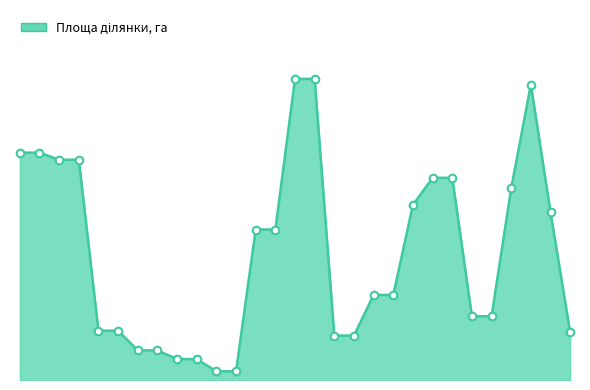

Does the chart have visible grid lines?

No